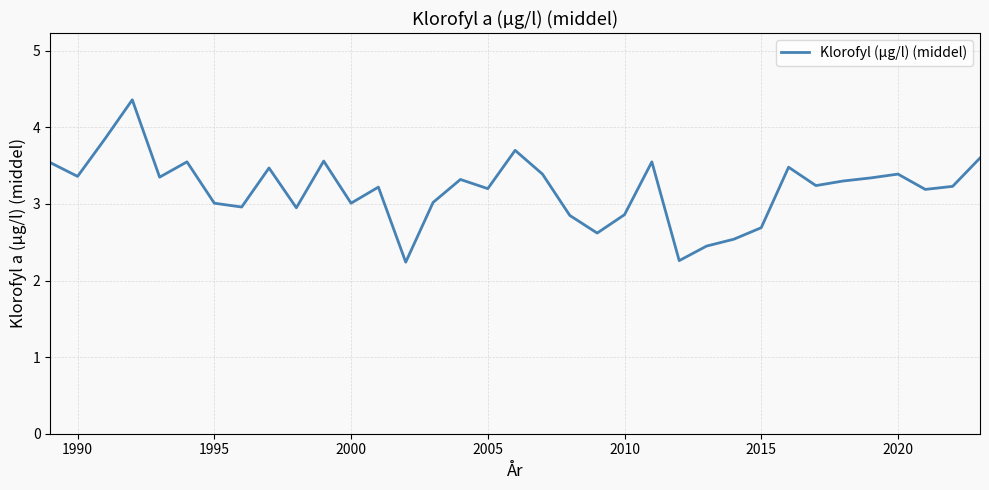

Does the chart have visible grid lines?

Yes